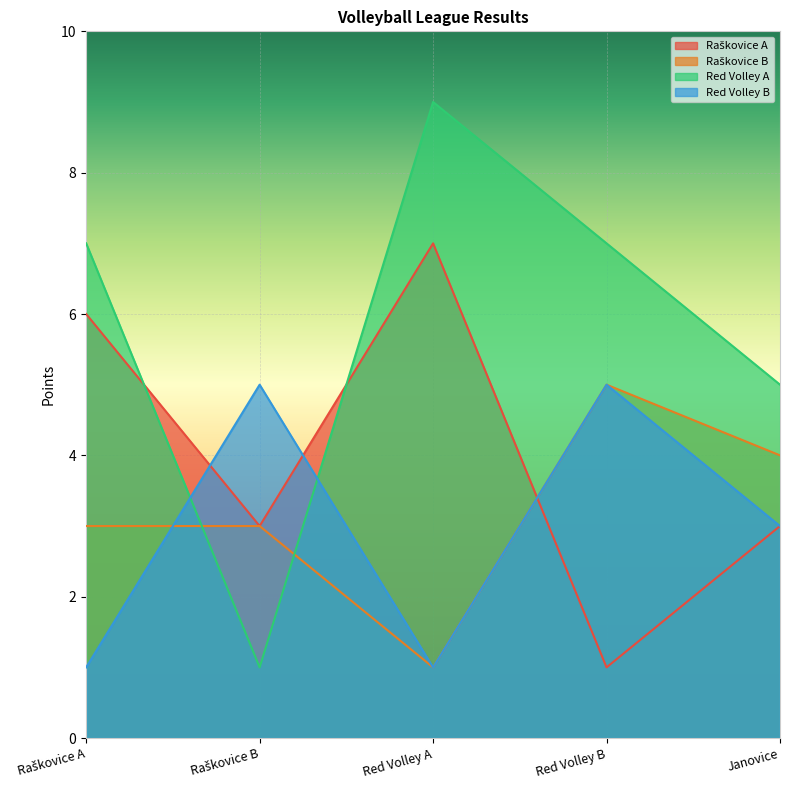

Reading left to right, transcribe all the data shown in this chart.

Raškovice A: 6	3	7	1	3
Raškovice B: 3	3	1	5	4
Red Volley A: 7	1	9	7	5
Red Volley B: 1	5	1	5	3